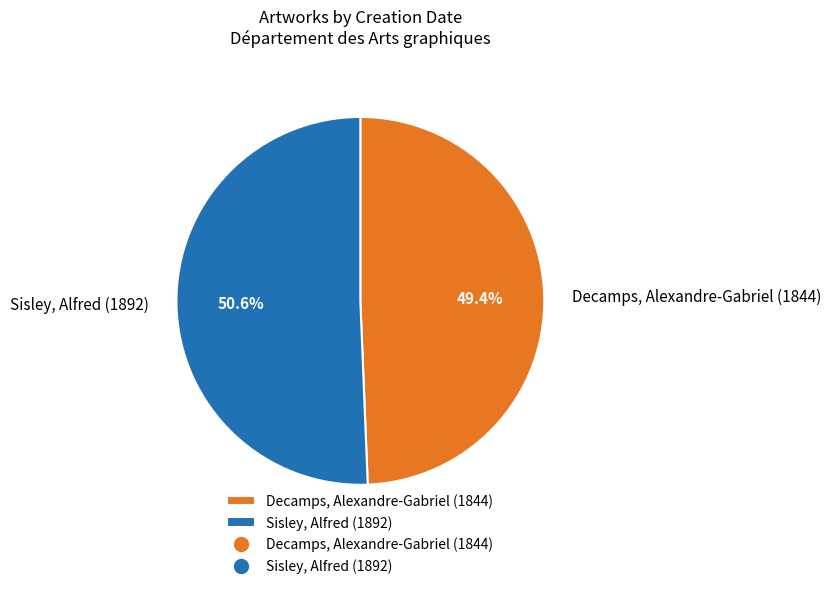

What percentage is the Sisley, Alfred (1892) slice, to the nearest percent?

51%